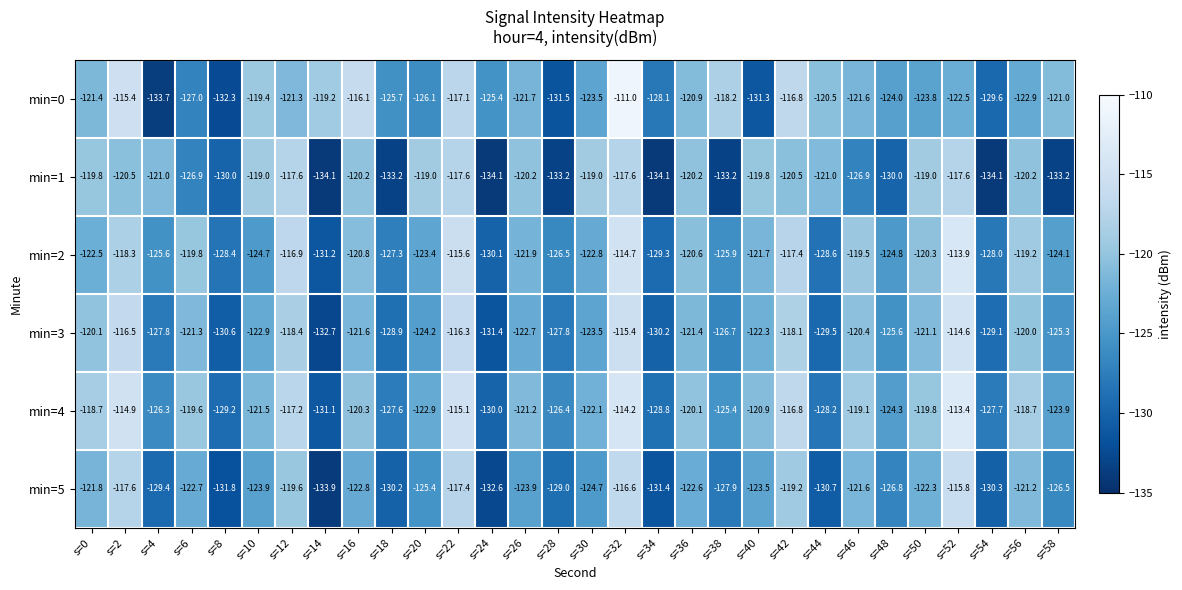

True or false: min=1 has a value of -81.7 at s=50.

False